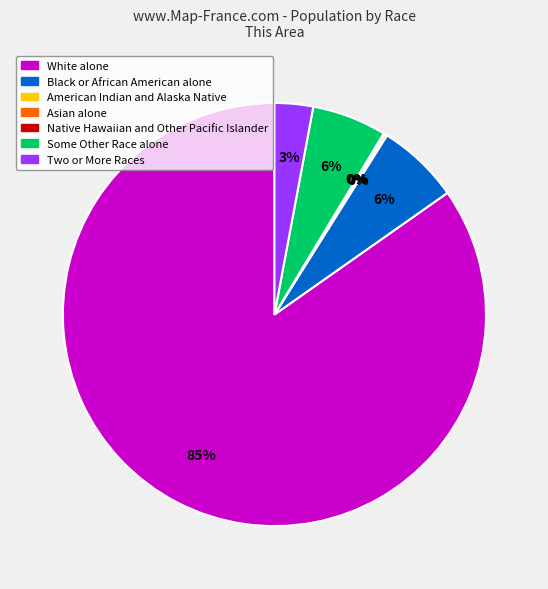

To the nearest percent, what percentage of the pie is Two or More Races?

3%